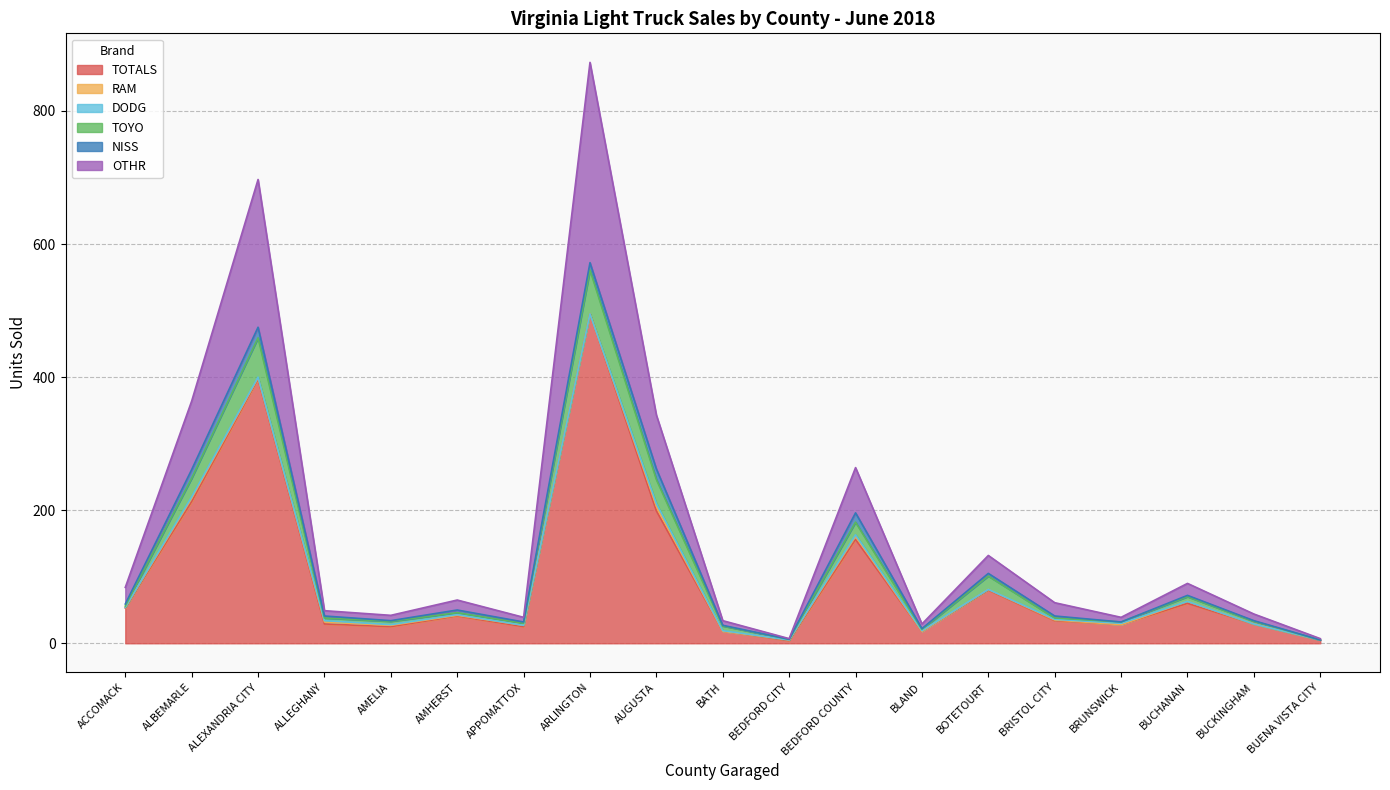

Which has a higher value, BUCHANAN or AMHERST?

BUCHANAN